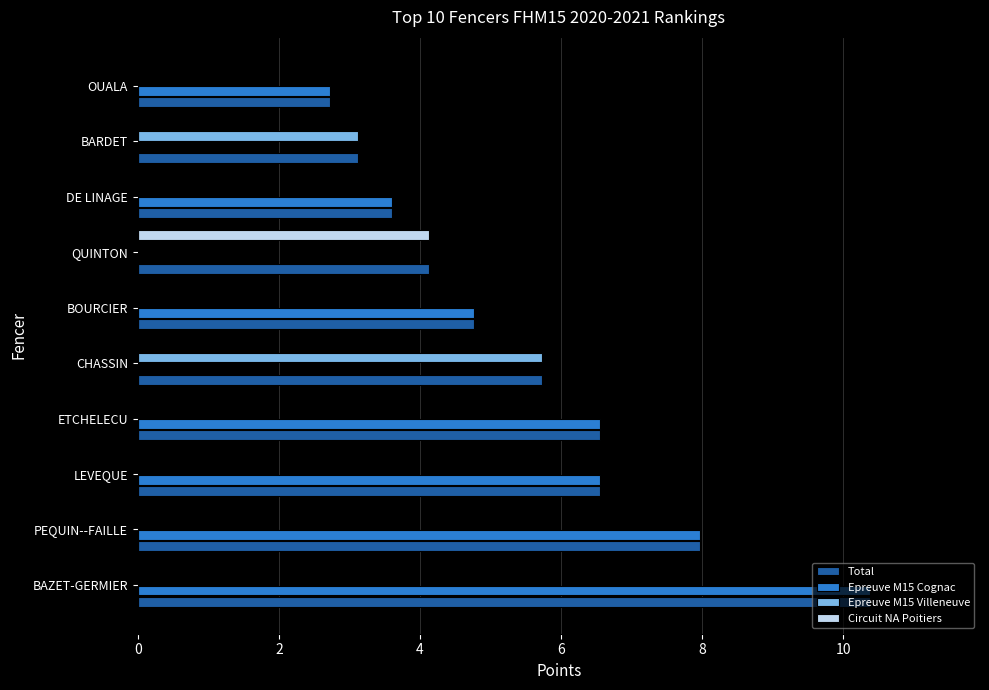

Is it true that Epreuve M15 Villeneuve equals 0.0 at ETCHELECU?

True